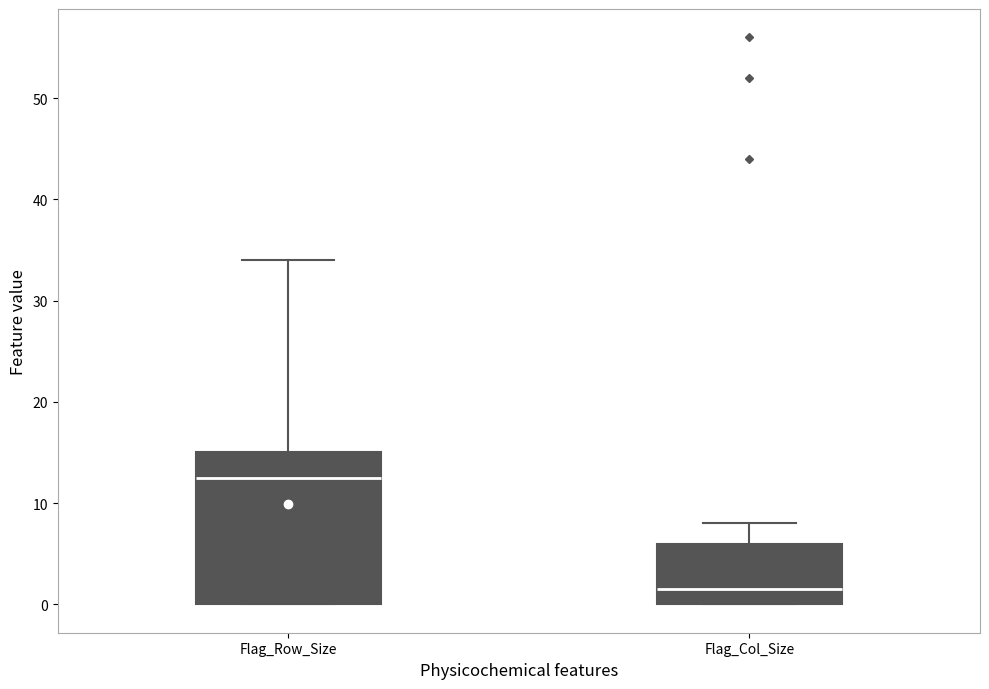

Which box has the highest median line?

Flag_Row_Size